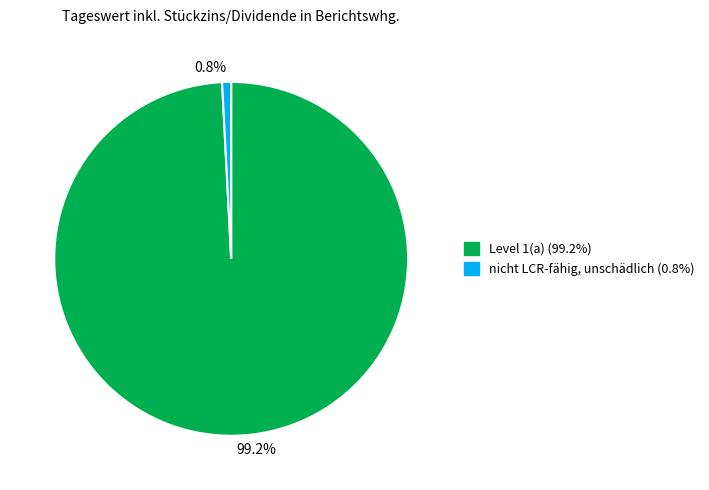

How many segments does this pie chart have?

2